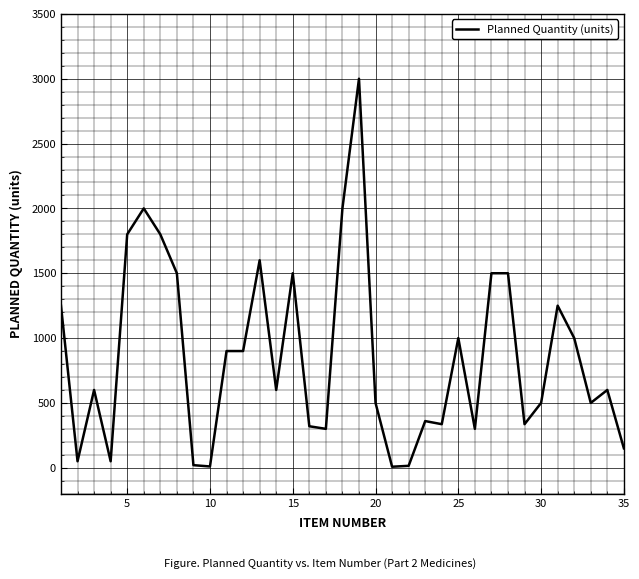

What is the greatest value displayed?

3000